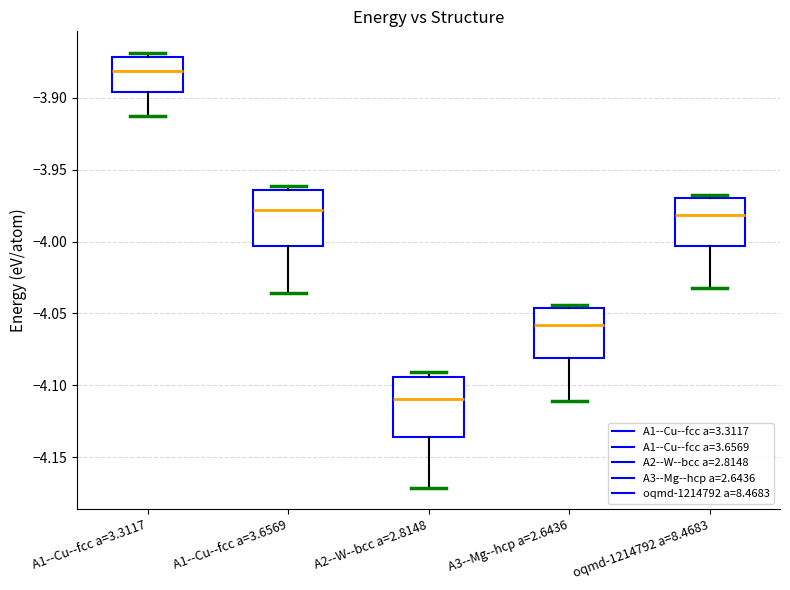

Reading left to right, transcribe this box plot: for each box, give where its median line is, the range the box spans, and where its two whiskers end, as read against the y-axis. The values are not printed on the chart, so give them approximately, as read against the axis.

A1--Cu--fcc a=3.3117: median -3.880, box -3.895 to -3.870, whiskers -3.910 to -3.870 (just above the box's upper edge)
A1--Cu--fcc a=3.6569: median -3.980, box -4.005 to -3.965, whiskers -4.035 to -3.960
A2--W--bcc a=2.8148: median -4.110, box -4.135 to -4.095, whiskers -4.170 to -4.090
A3--Mg--hcp a=2.6436: median -4.060, box -4.080 to -4.045, whiskers -4.110 to -4.045 (just above the box's upper edge)
oqmd-1214792 a=8.4683: median -3.980, box -4.005 to -3.970, whiskers -4.030 to -3.970 (just above the box's upper edge)